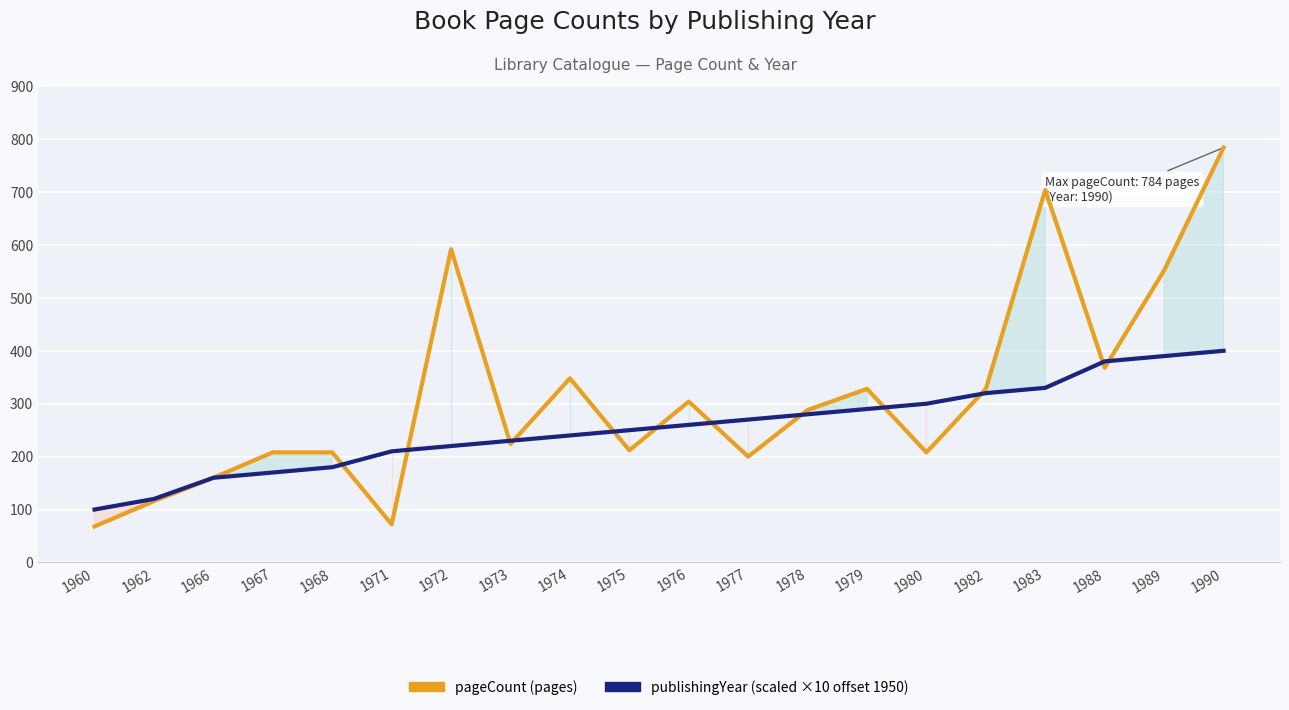

What is the difference between the second highest and second lowest values in the publishingYear (scaled) series?

270